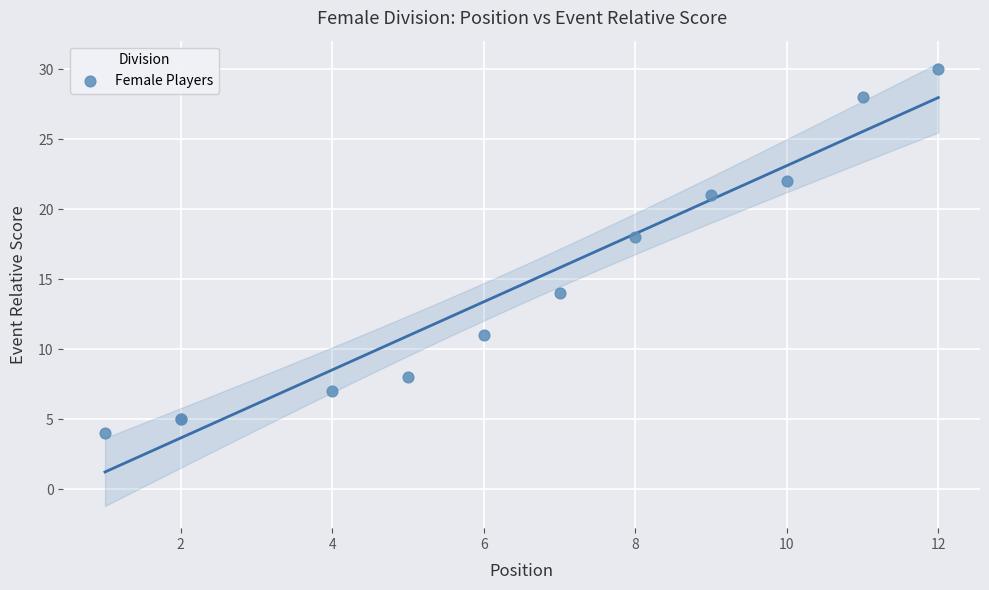

What Y value in the scatter plot is closest to 17?

18